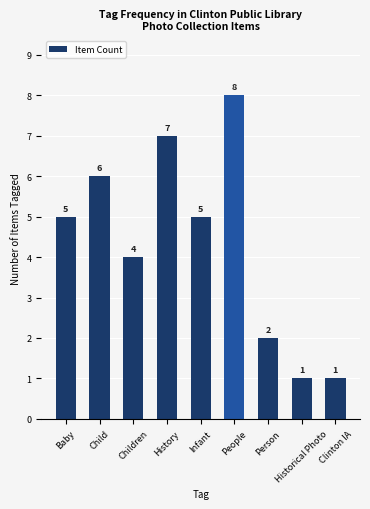

True or false: the data shows 2 at Person.

True